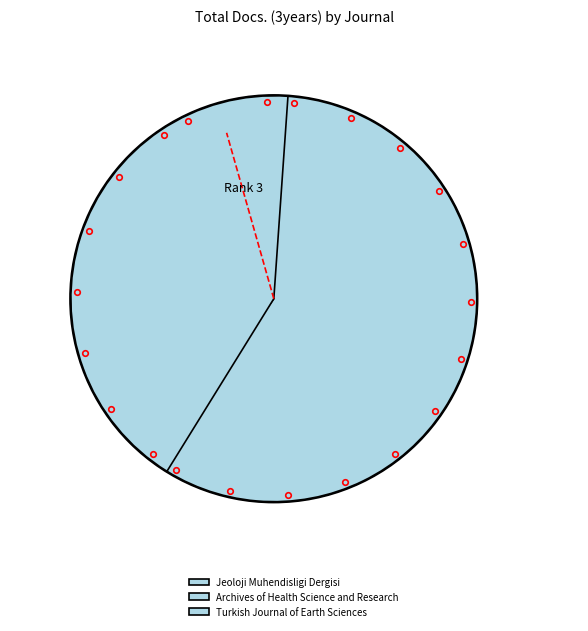

How many slices are in this pie chart?

3